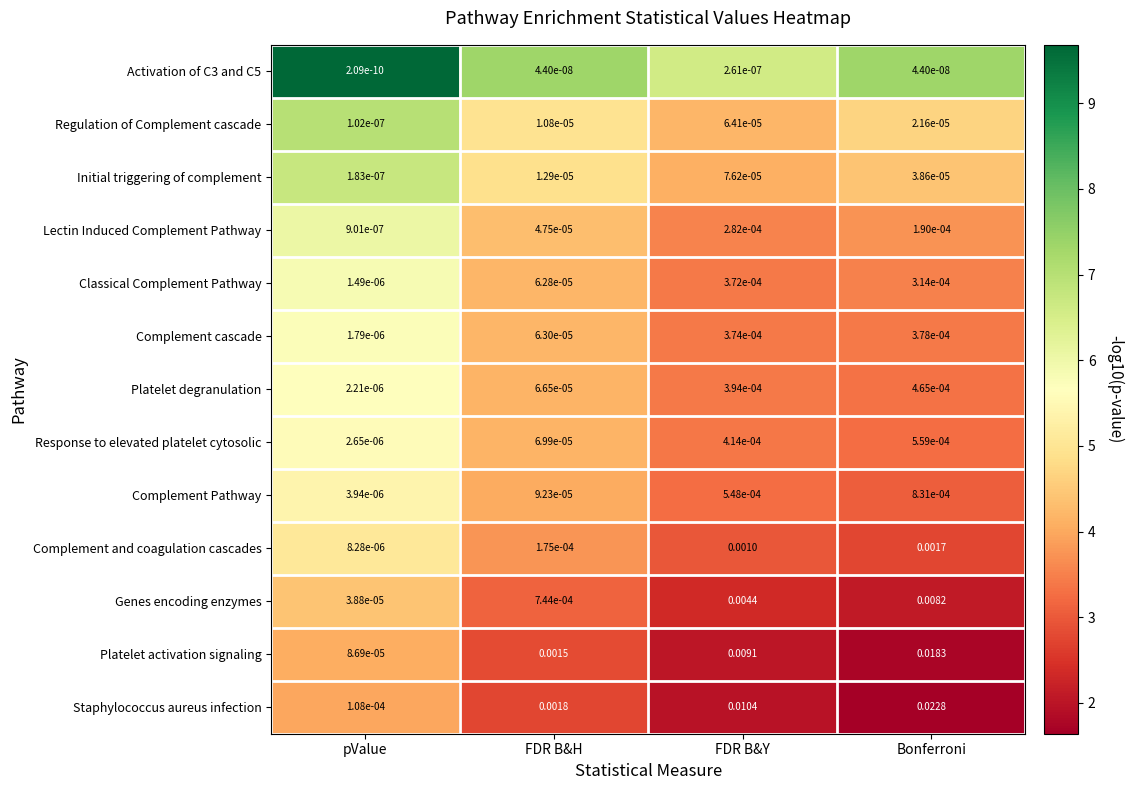

Where is Complement cascade nearest to the value 0?

pValue